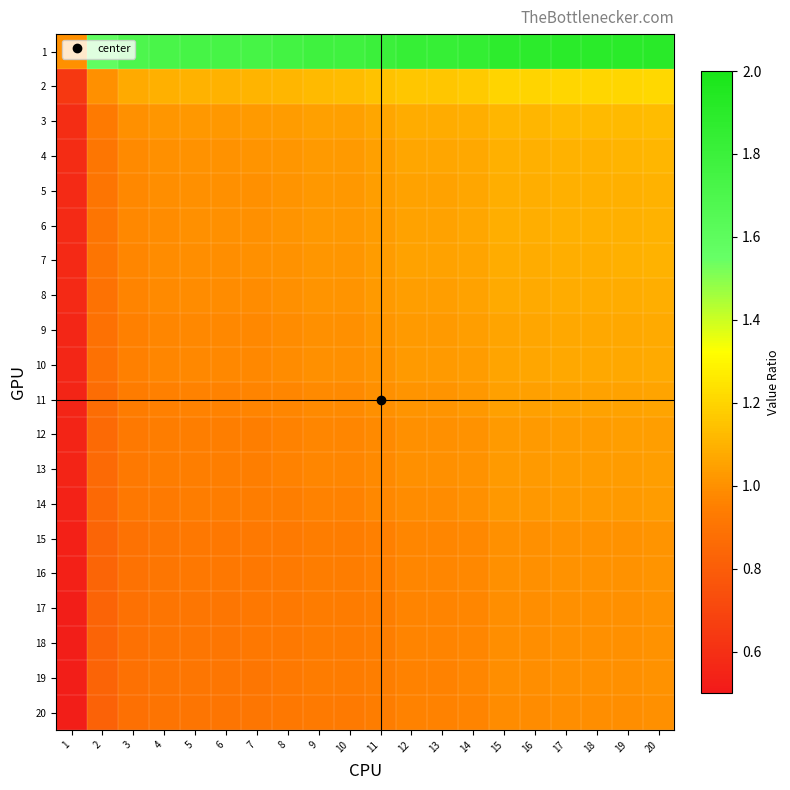

How many categories are shown in the chart?

20